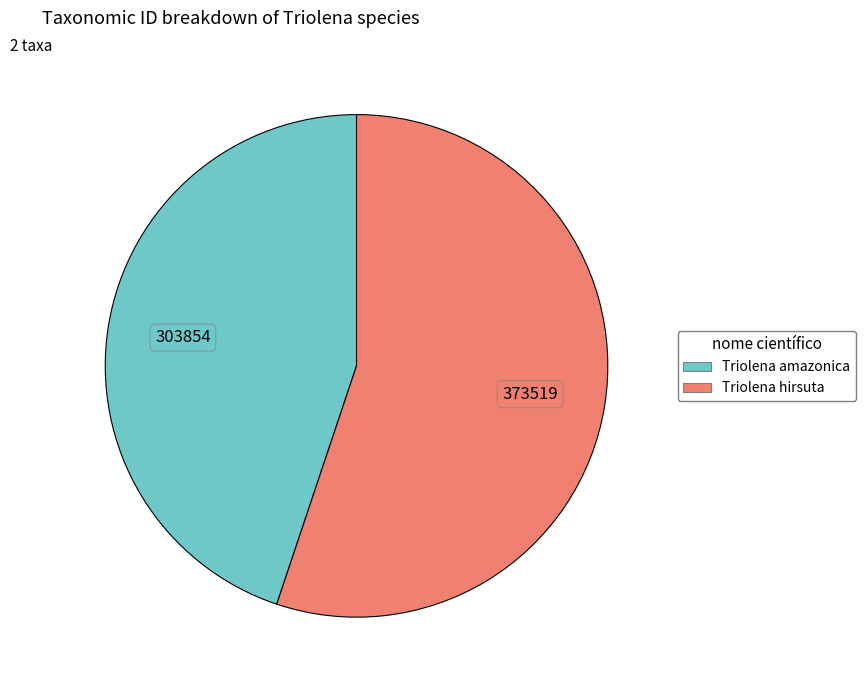

Which slice is the largest?

Triolena hirsuta